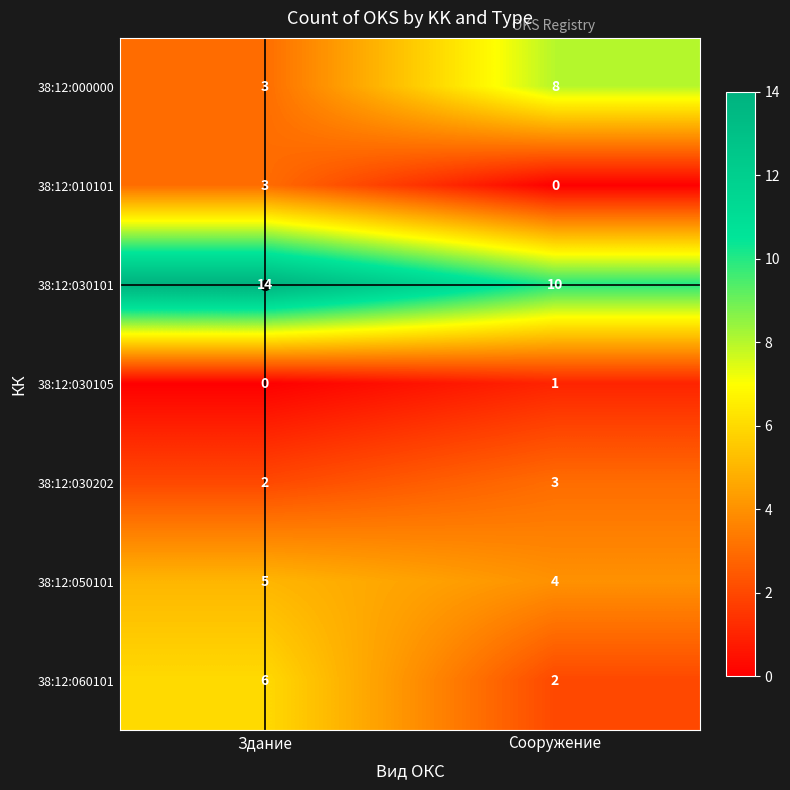

Rank the categories by 38:12:030105 value from lowest to highest.

Здание, Сооружение